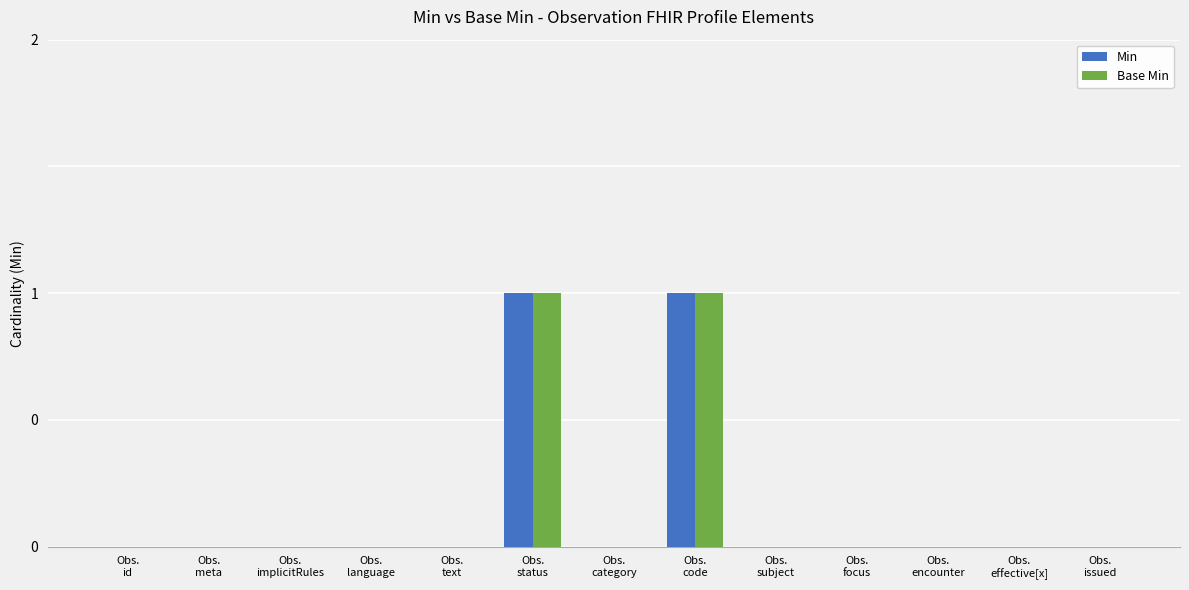

Are the bars grouped side by side (vs. stacked)?

Yes